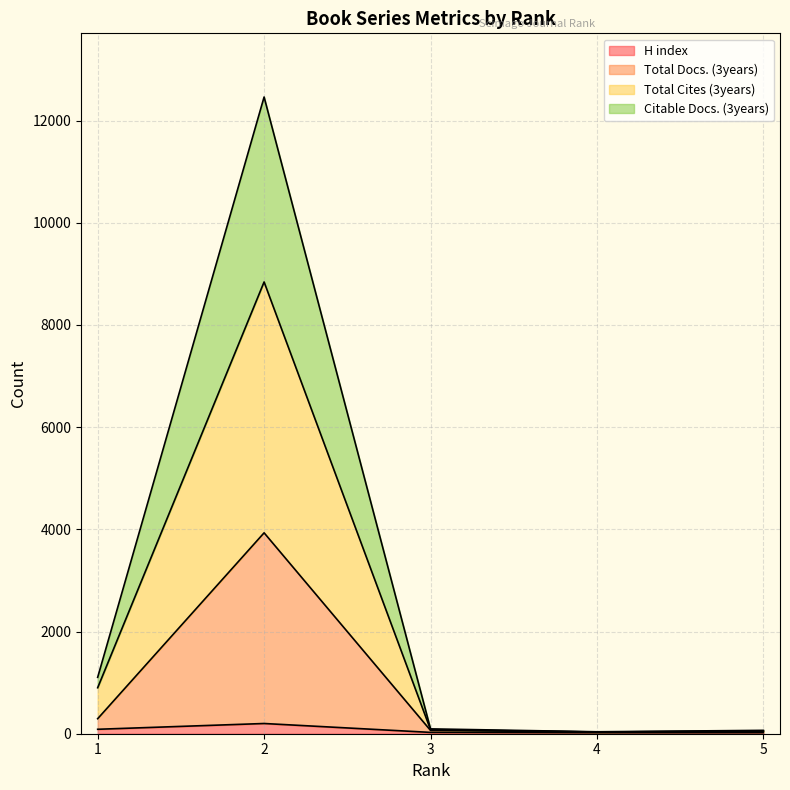

Reading left to right, list all the values displayed in this chart.

H index: 1=87	2=200	3=26	4=19	5=20
Total Docs. (3years): 1=294	2=3932	3=65	4=34	5=49
Total Cites (3years): 1=900	2=8842	3=79	4=34	5=51
Citable Docs. (3years): 1=1104	2=12462	3=95	4=38	5=66